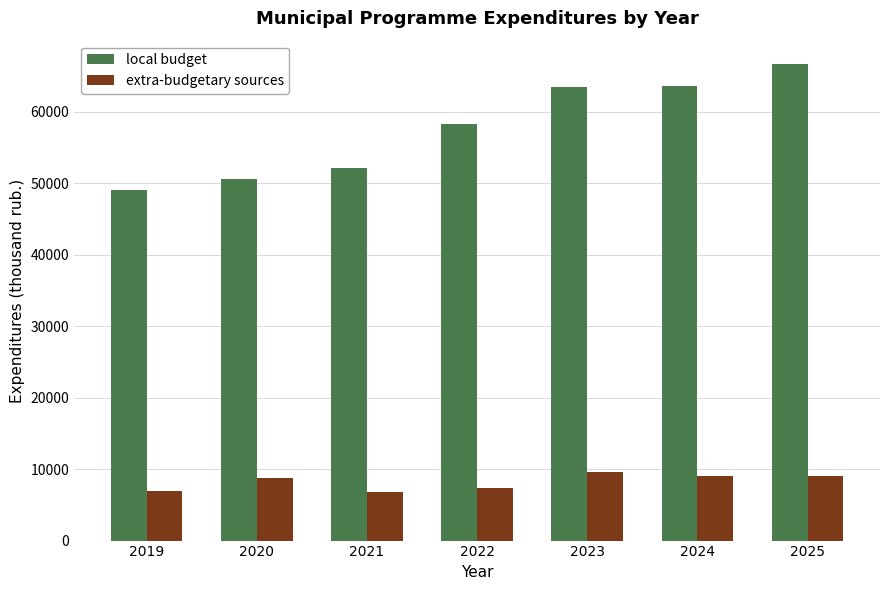

What is the value of the extra-budgetary sources bar at the 5th from the left?

9534.0